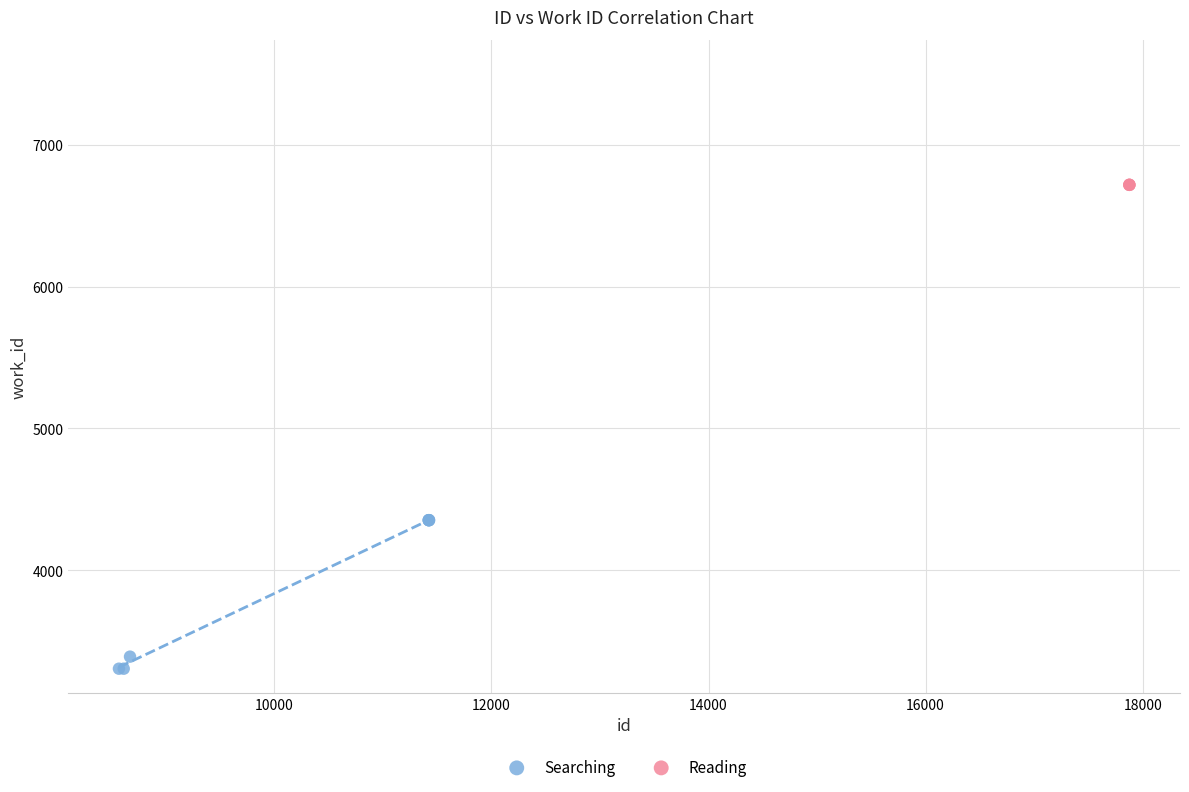

Which series reaches the maximum Y coordinate?

Reading